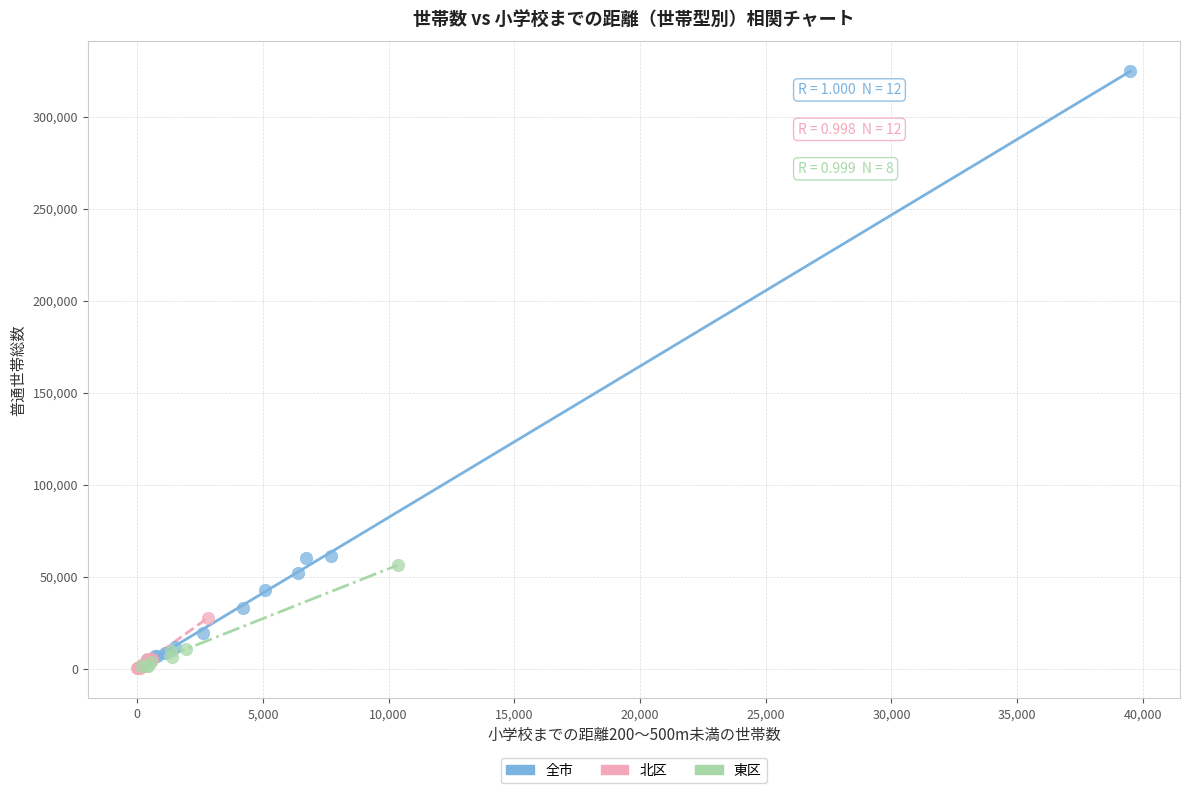

What are all the series names shown in the legend?

全市, 北区, 東区